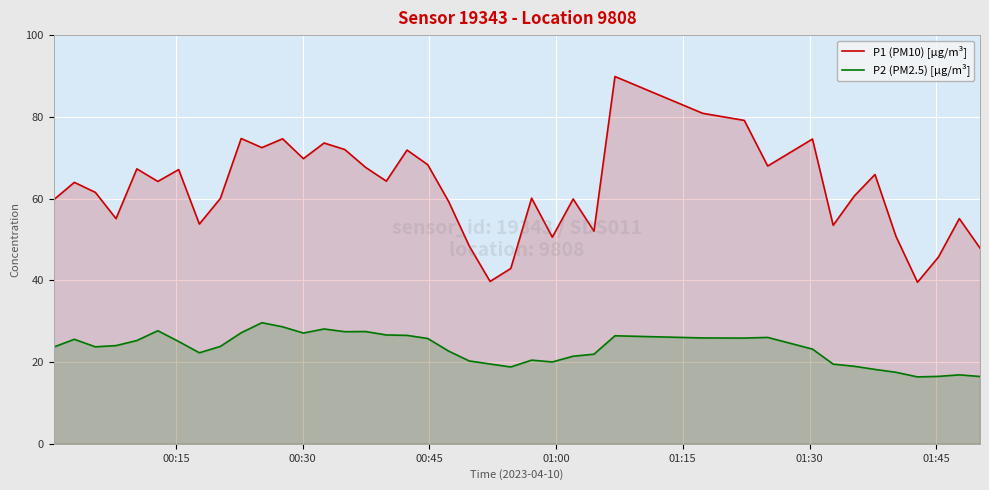

Reading left to right, transcribe all the data shown in this chart.

P1 (PM10) [µg/m³]: 59.7	64.0	61.5	55.1	67.3	64.2	67.1	53.8	60.0	74.7	72.5	74.6	69.8	73.6	72.0	67.6	64.3	71.9	68.3	59.3	48.4	39.7	42.9	60.1	50.6	59.9	52.0	89.9	80.9	79.1	68.0	74.6	53.5	60.6	65.9	50.8	39.5	45.7	55.1	47.9
P2 (PM2.5) [µg/m³]: 23.7	25.6	23.7	24.0	25.3	27.7	25.0	22.3	23.8	27.2	29.6	28.6	27.1	28.1	27.4	27.5	26.6	26.5	25.8	22.7	20.3	19.5	18.8	20.5	20.0	21.4	21.9	26.4	25.9	25.9	26.0	23.2	19.5	19.0	18.2	17.5	16.4	16.5	16.9	16.5